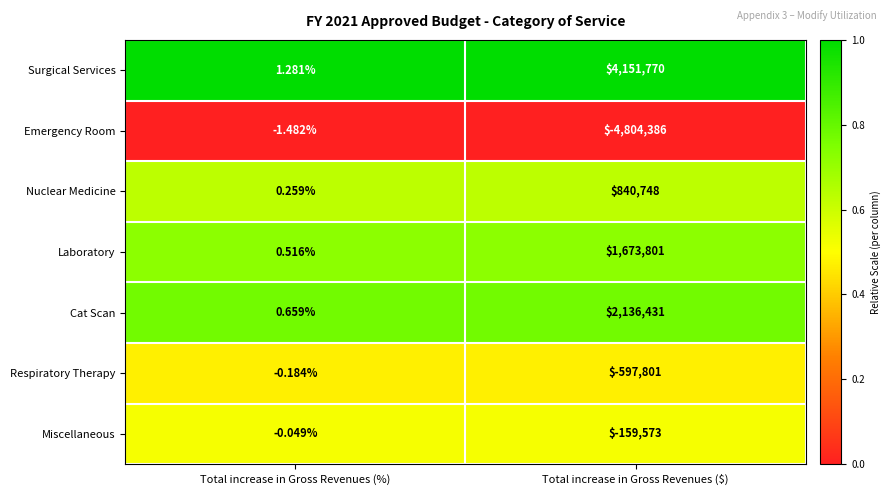

At which label does Respiratory Therapy reach its peak?

Total increase in Gross Revenues (%)